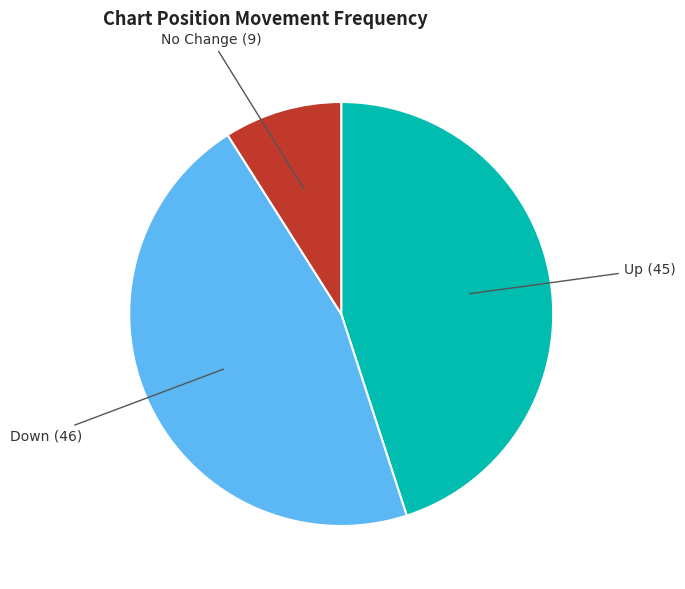

Does any single category account for the majority?

No